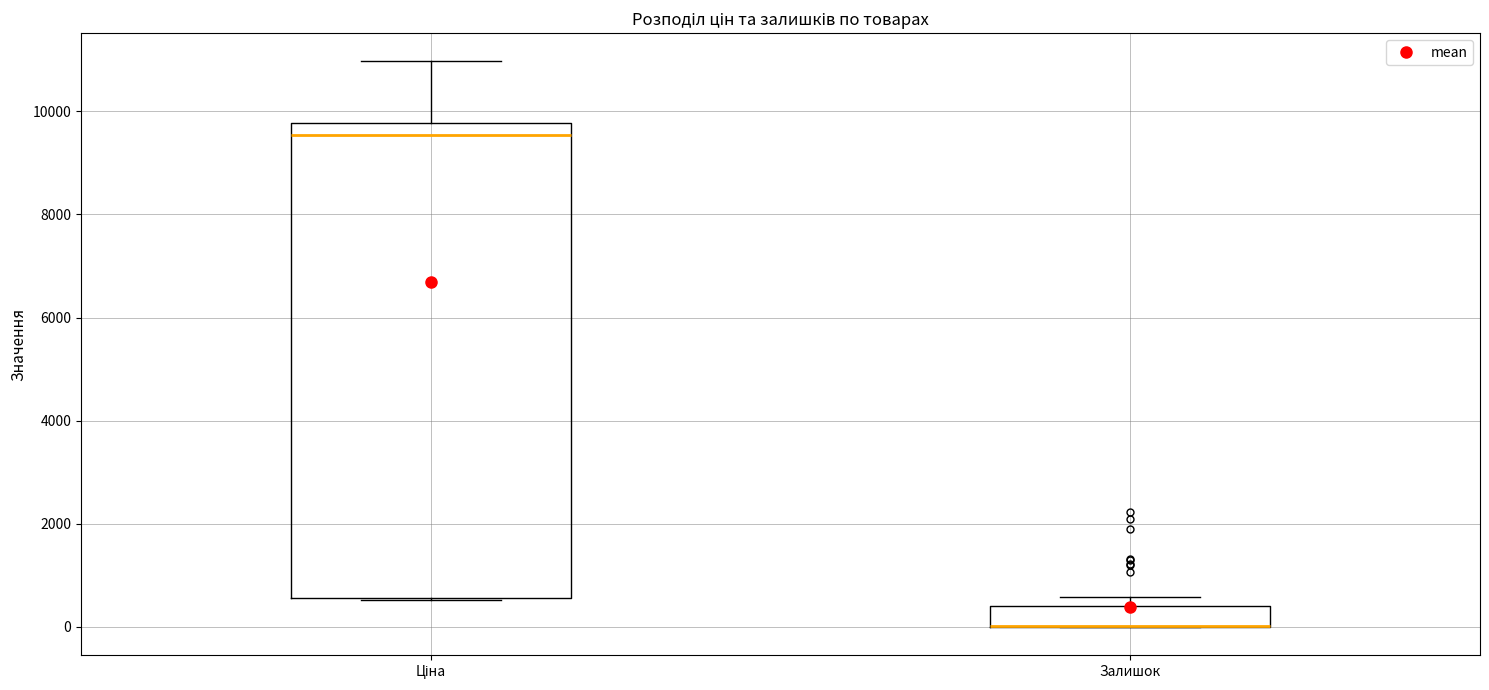

Which box is the tallest, from its lower edge to its upper edge?

Ціна